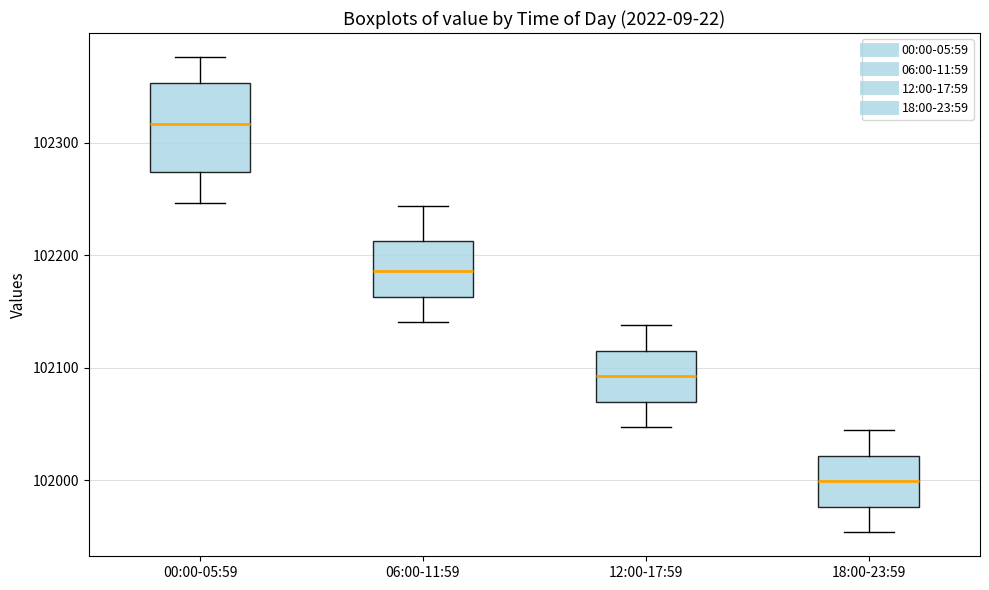

Where does the lower whisker of the box for 18:00-23:59 end on the y-axis? The values are not printed on the chart, so give them approximately, as read against the axis.

101950